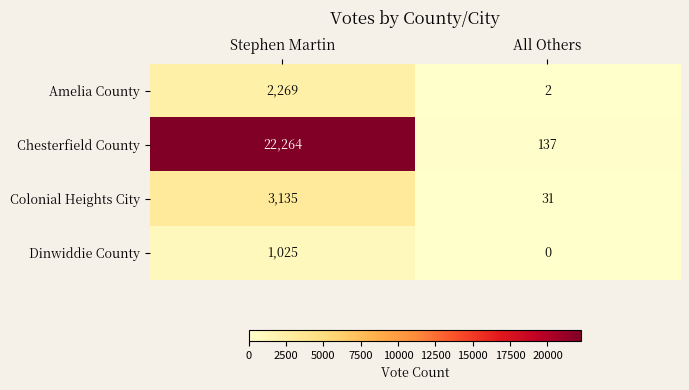

The Chesterfield County series shows 22264 at Stephen Martin. True or false?

True